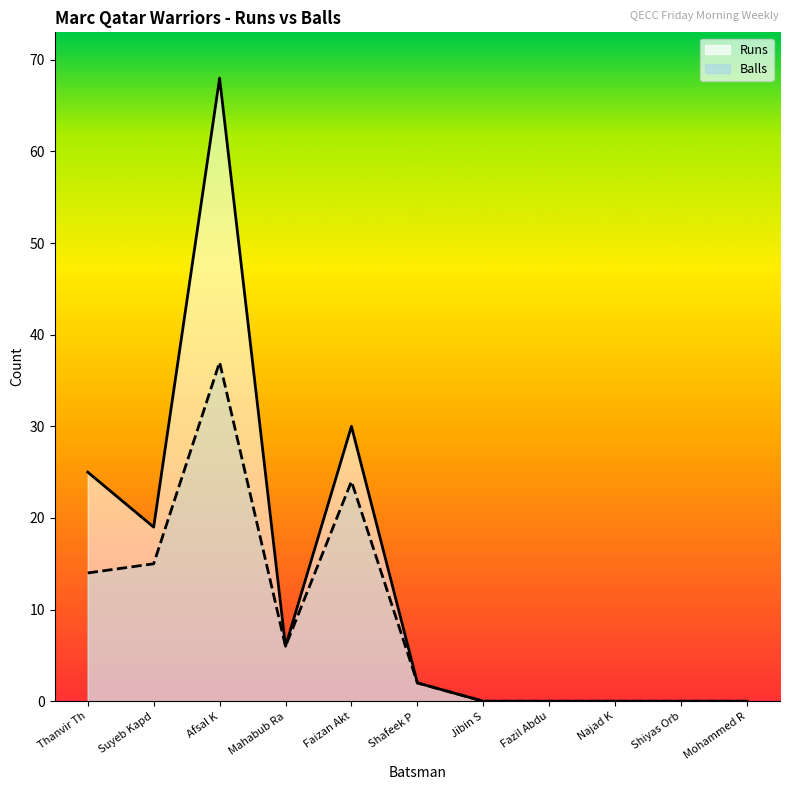

How many series are shown in this chart?

2